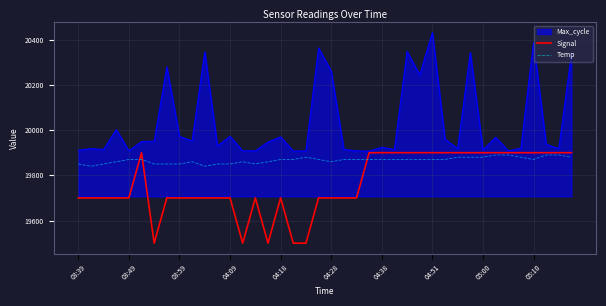

Which series has the widest spread of values?

Max_cycle